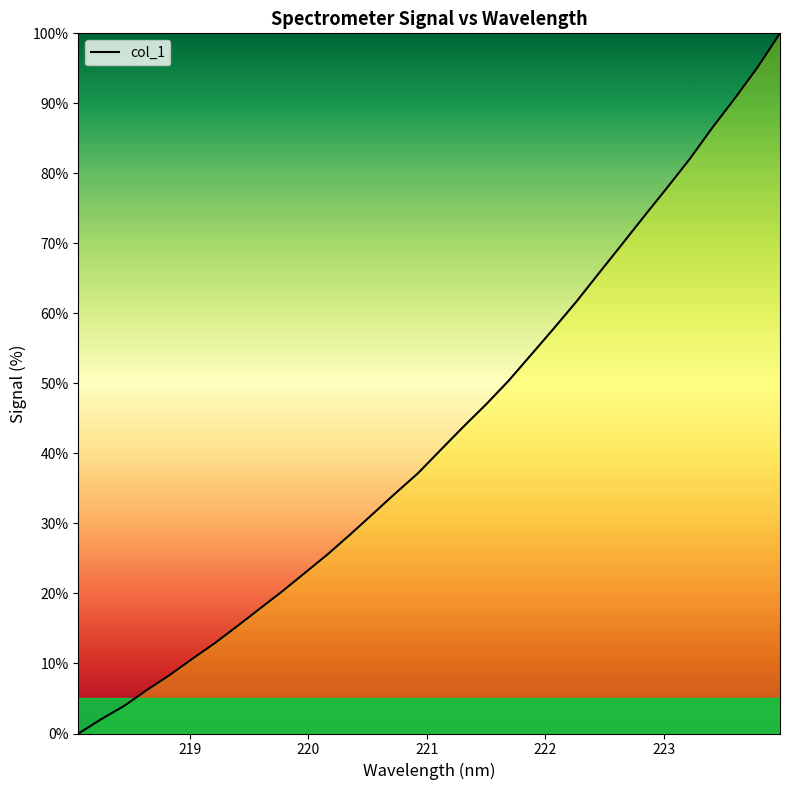

What is the greatest value displayed?

100.0